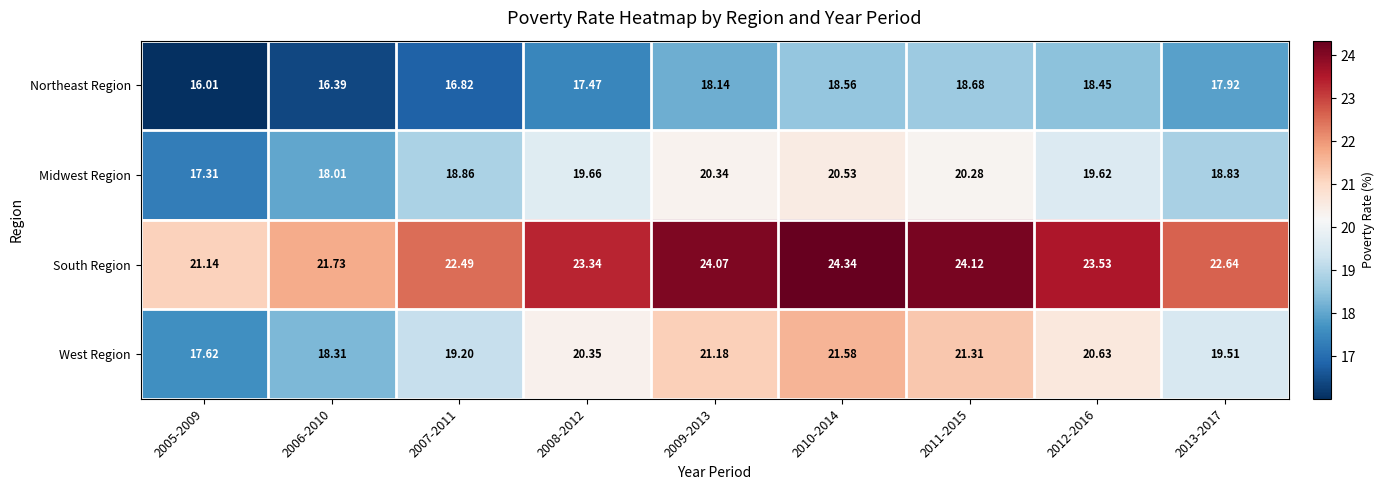

Which series has the widest spread of values?

West Region